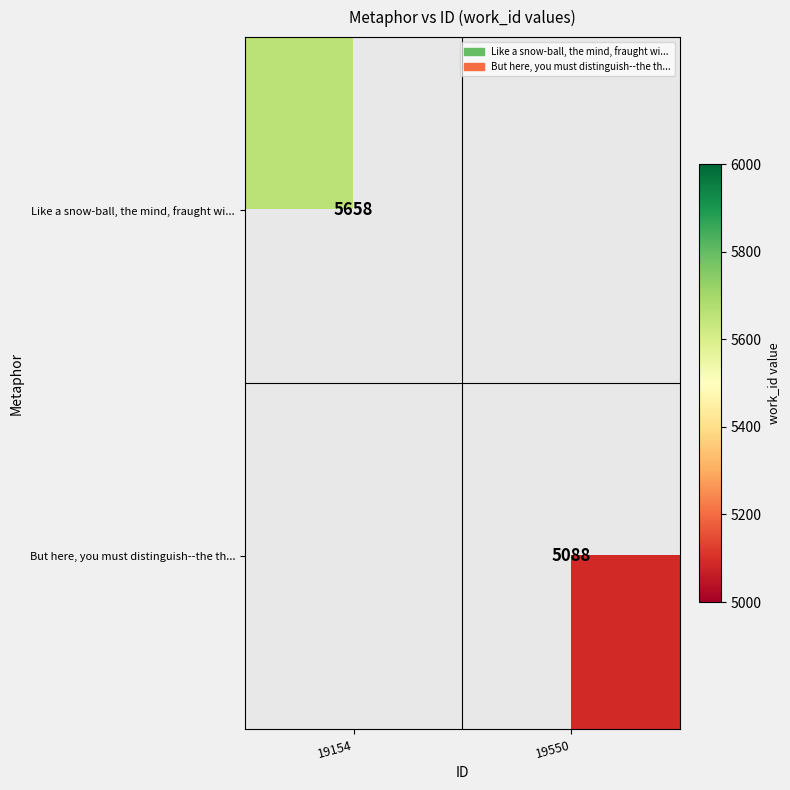

Is it true that But here, you must distinguish--the th... equals 1879 at 19550?

False